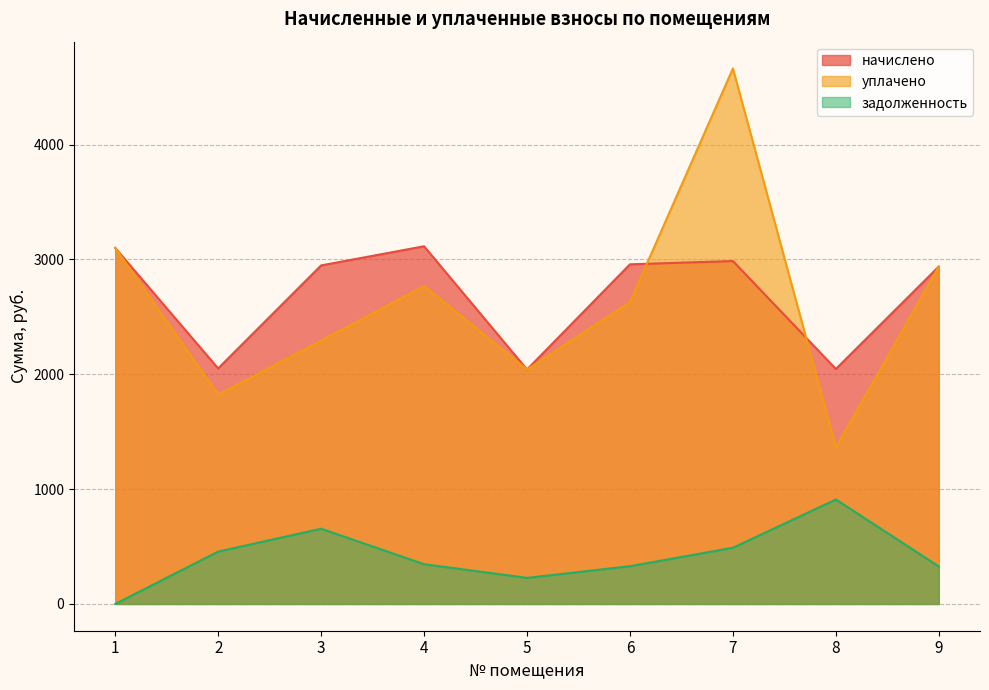

Is the value of уплачено at 3 greater than the value of задолженность at 5?

Yes